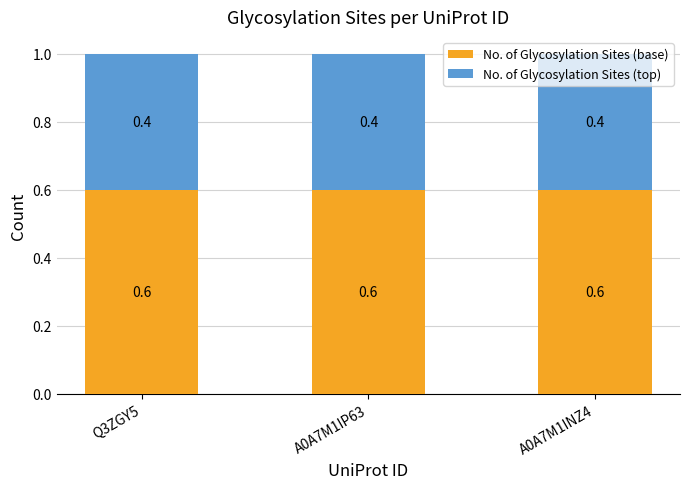

Is it true that No. of Glycosylation Sites (base) equals 0.6 at Q3ZGY5?

True